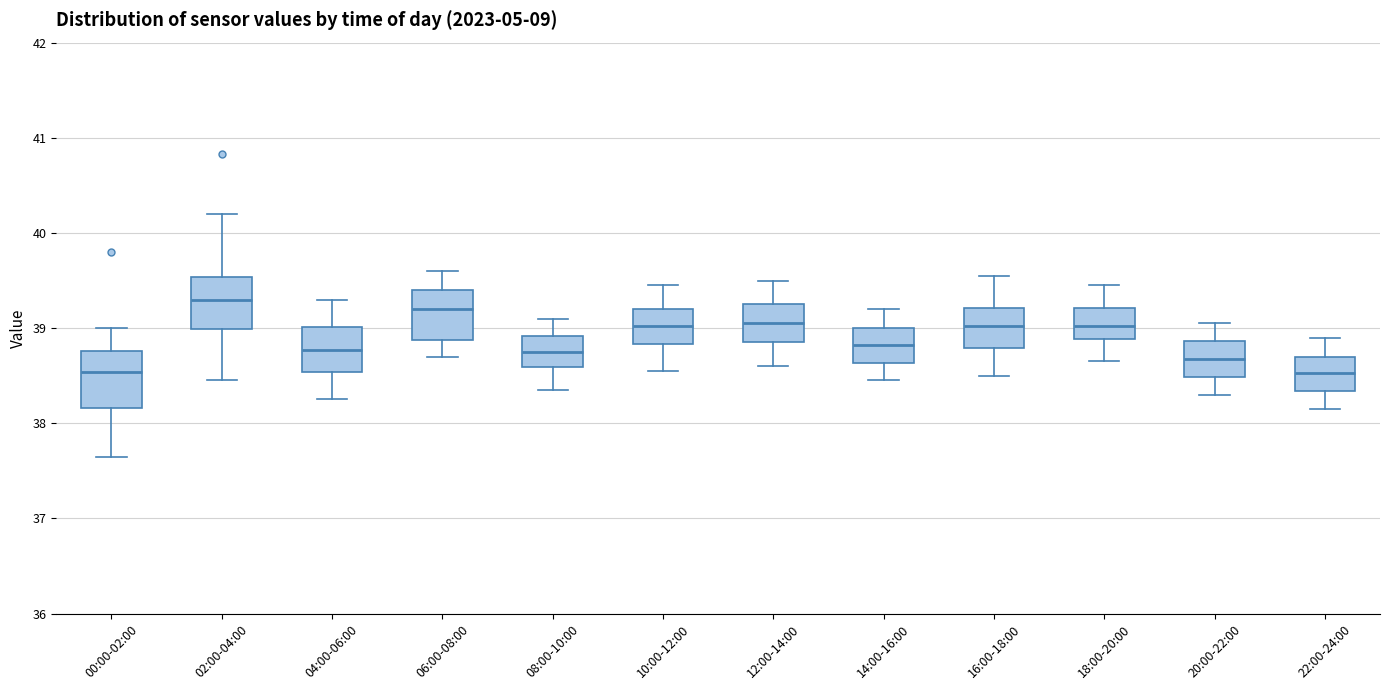

Where is the upper edge of the box for 06:00-08:00 on the y-axis? The values are not printed on the chart, so give them approximately, as read against the axis.

39.4